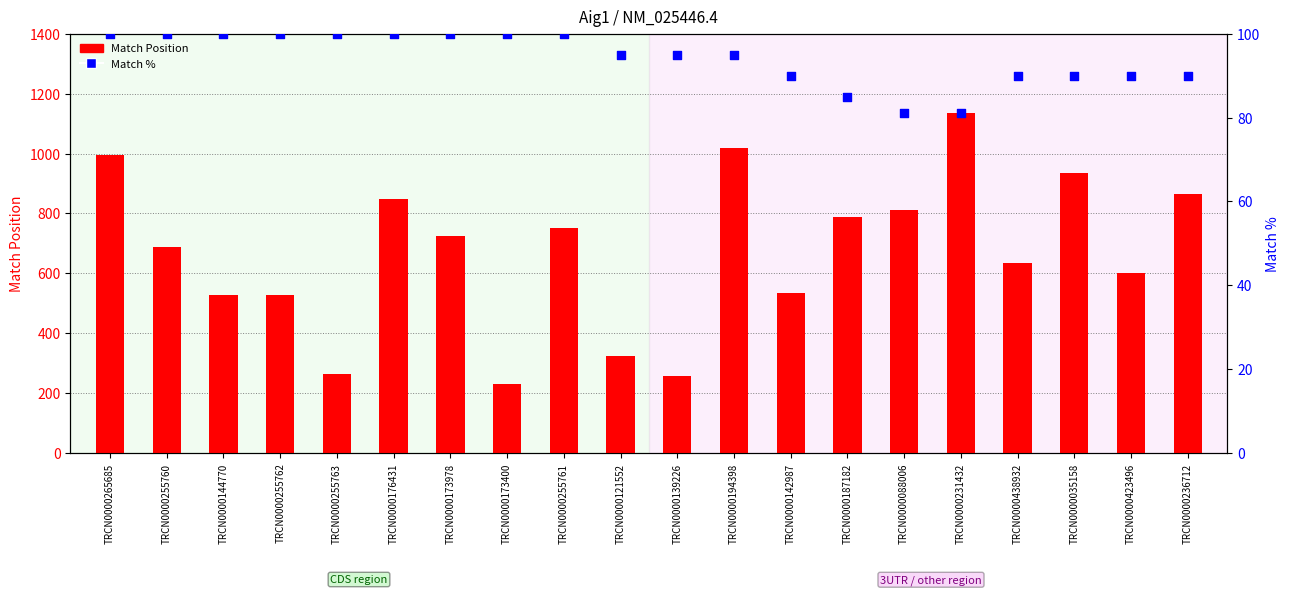

Is the value of Match Position at TRCN0000423496 greater than the value of Match % at TRCN0000142987?

Yes